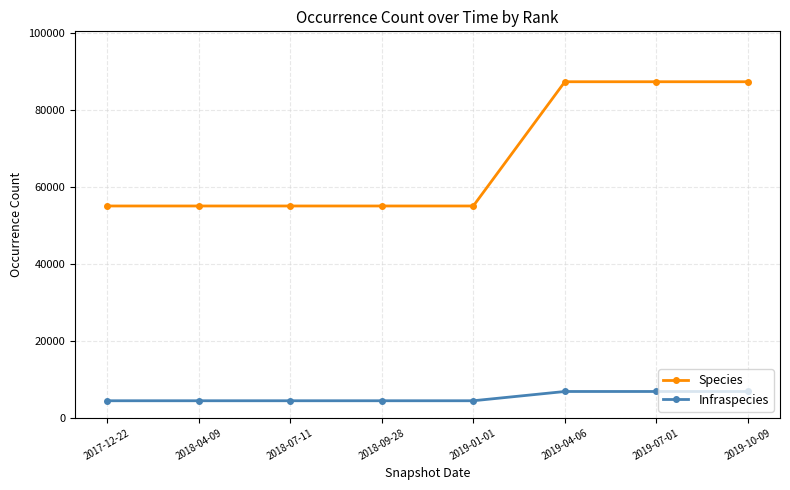

What is the label of the 1st point from the right?

2019-10-09